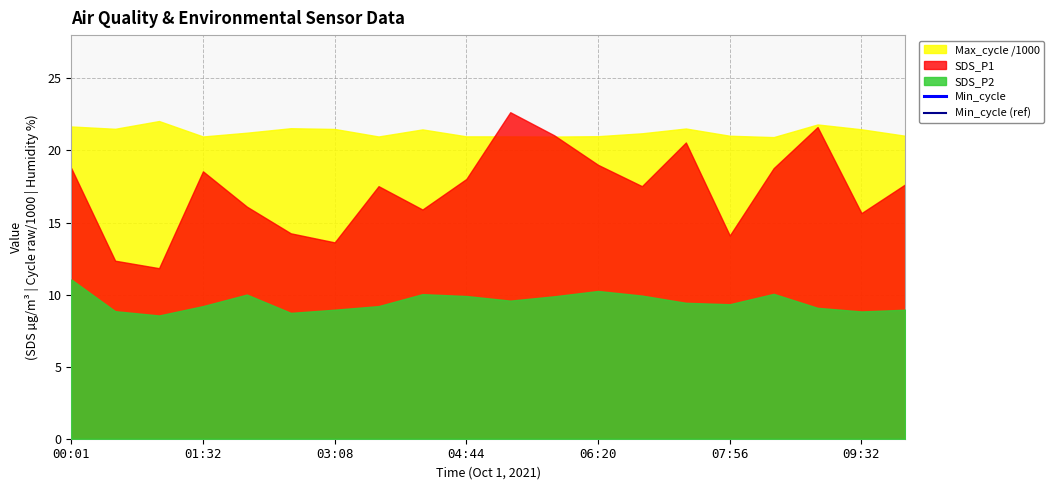

True or false: Min_cycle (ref) has a value of 21.5 at 01:32.

False